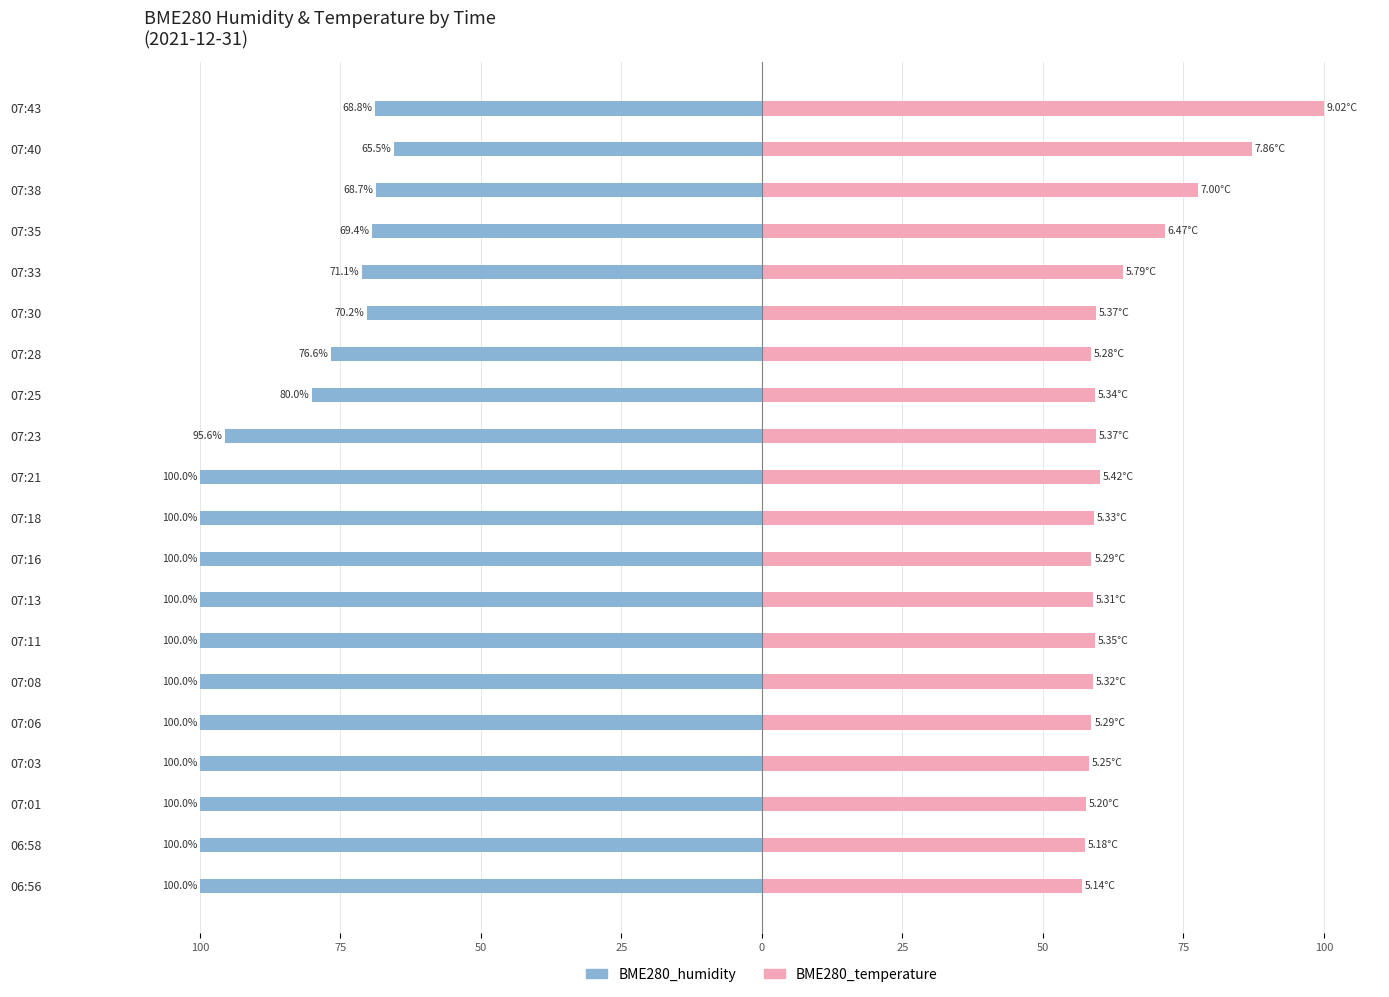

True or false: BME280_temperature has a value of 97.7 at 07:25.

False